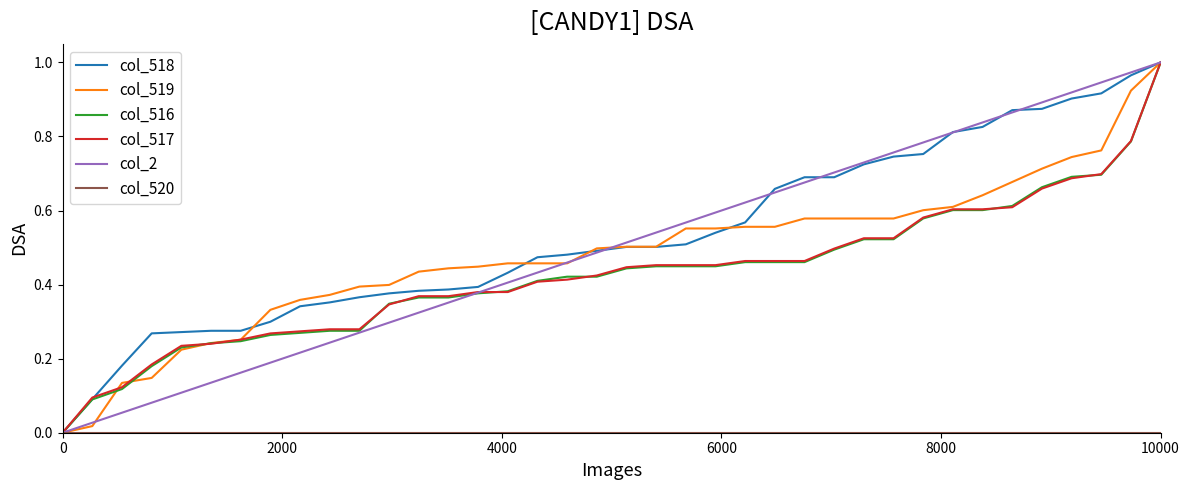

How many lines are shown in the chart?

6